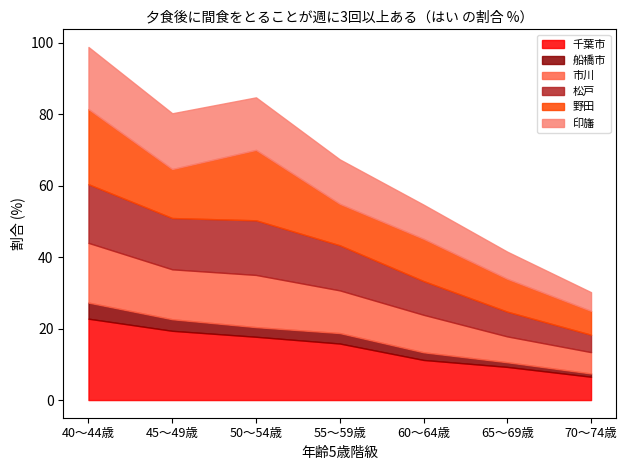

What is the sum of all 松戸 values?

79.9